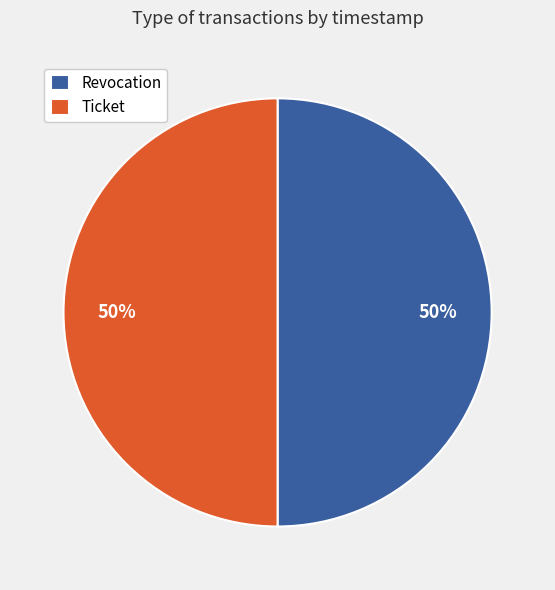

What is the ratio of the value at Revocation to the value at Ticket?

1.0